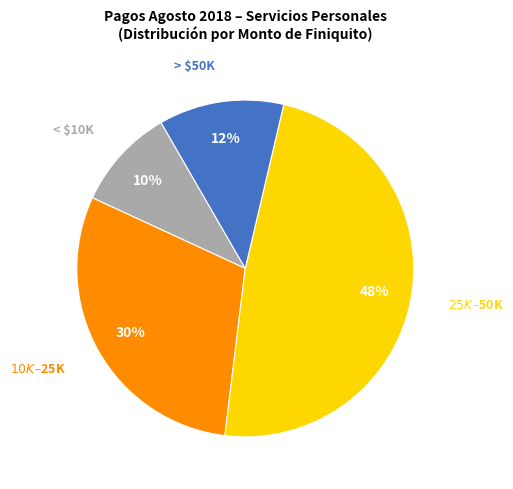

To the nearest percent, what is the average slice percentage?

25%